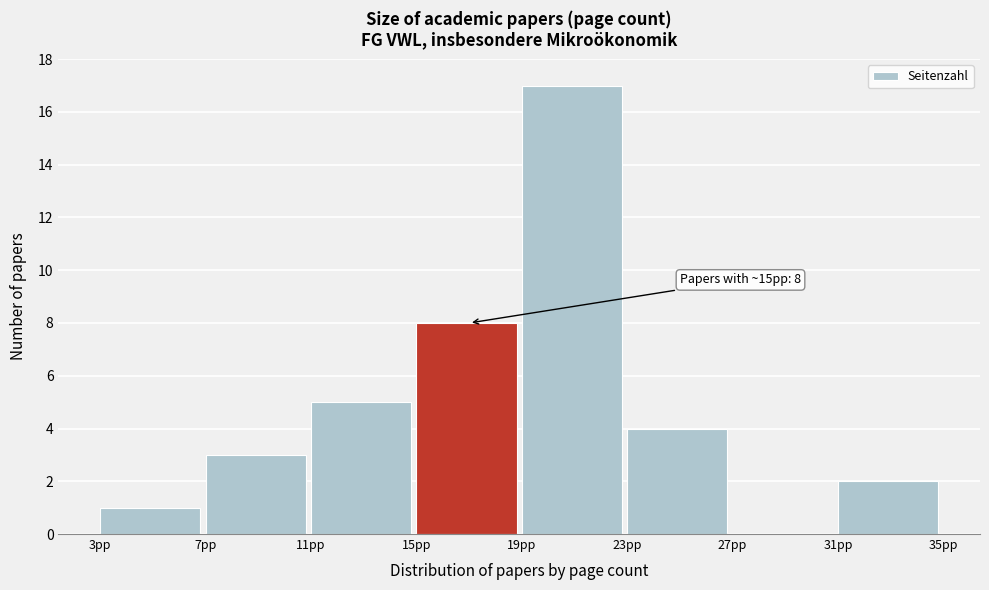

Which range on the x-axis has the tallest bar?

19 to 23